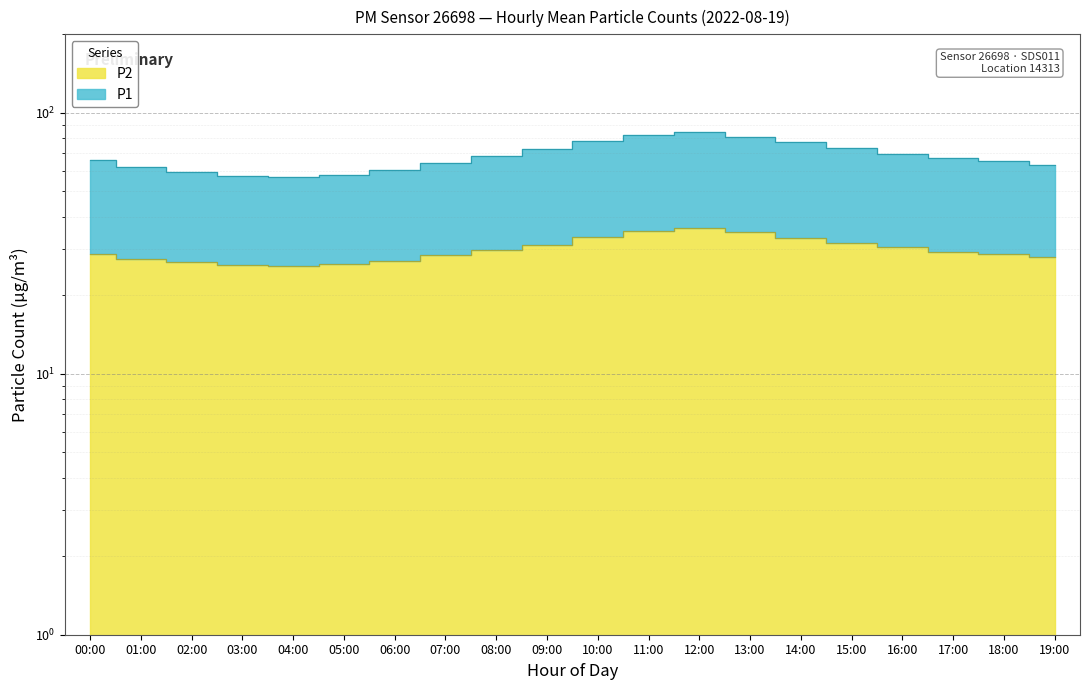

What is the label of the 6th point from the left?

05:00